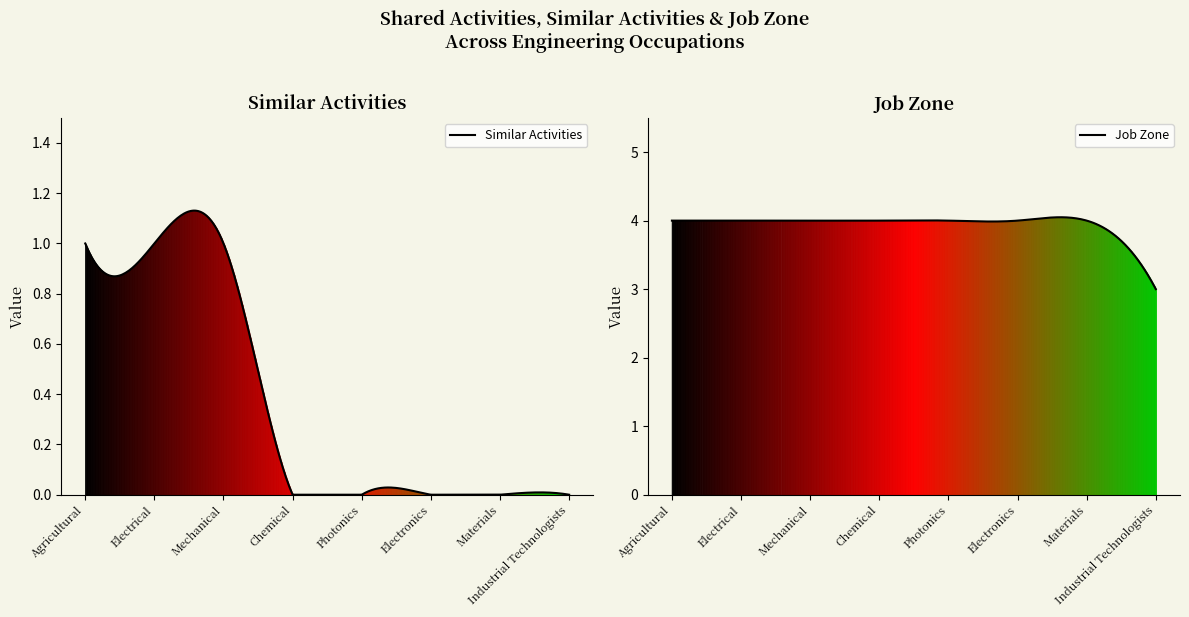

What is the label of the 5th point from the right?

Chemical Engineers